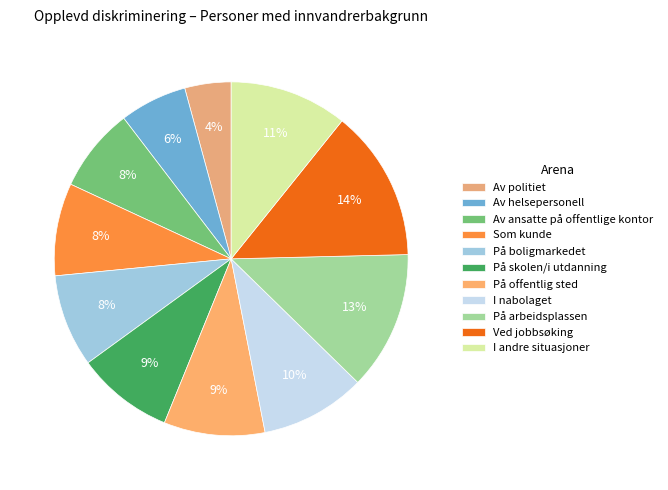

What is the largest slice in the pie chart?

Ved jobbsøking